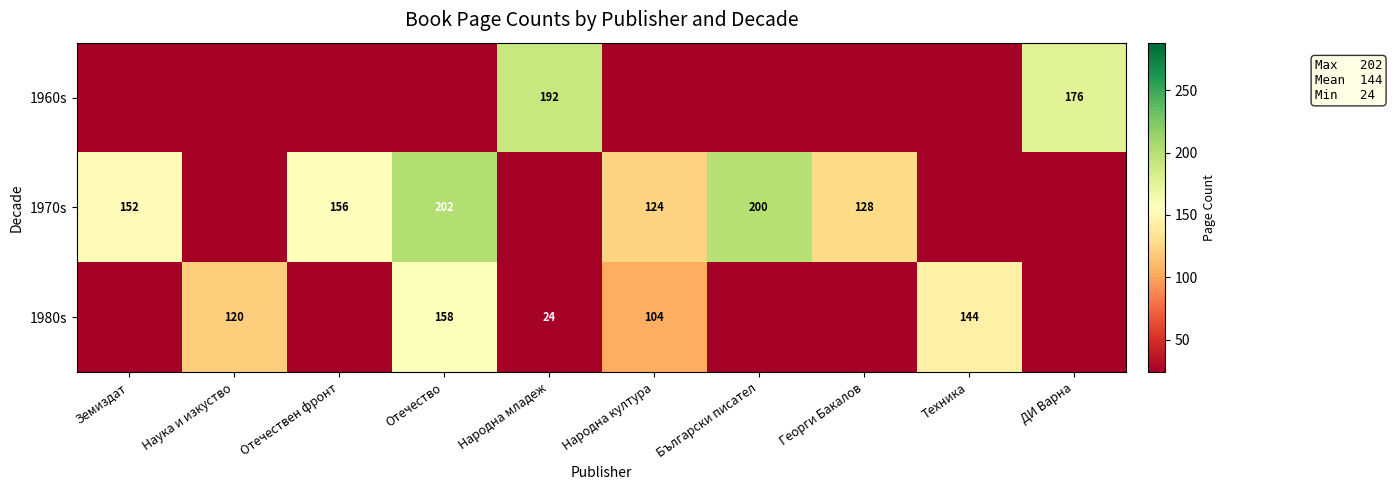

Count the number of data series in this chart.

3